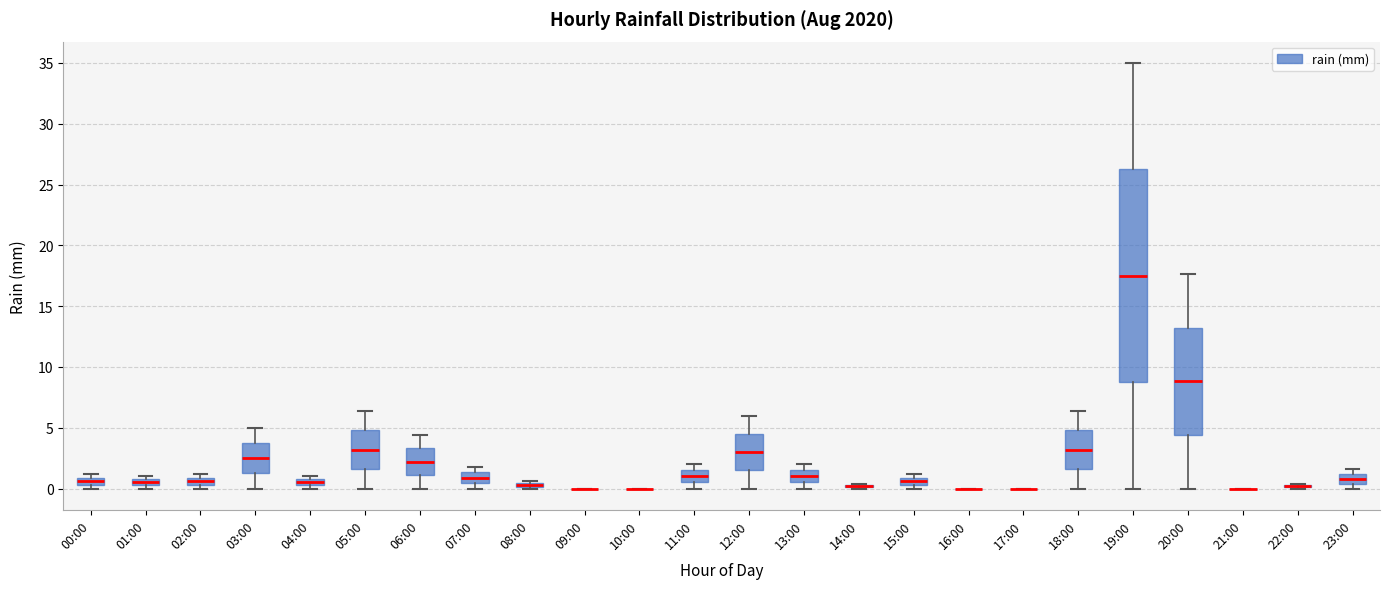

Where is the lower edge of the box for 08:00 on the y-axis? The values are not printed on the chart, so give them approximately, as read against the axis.

0.0